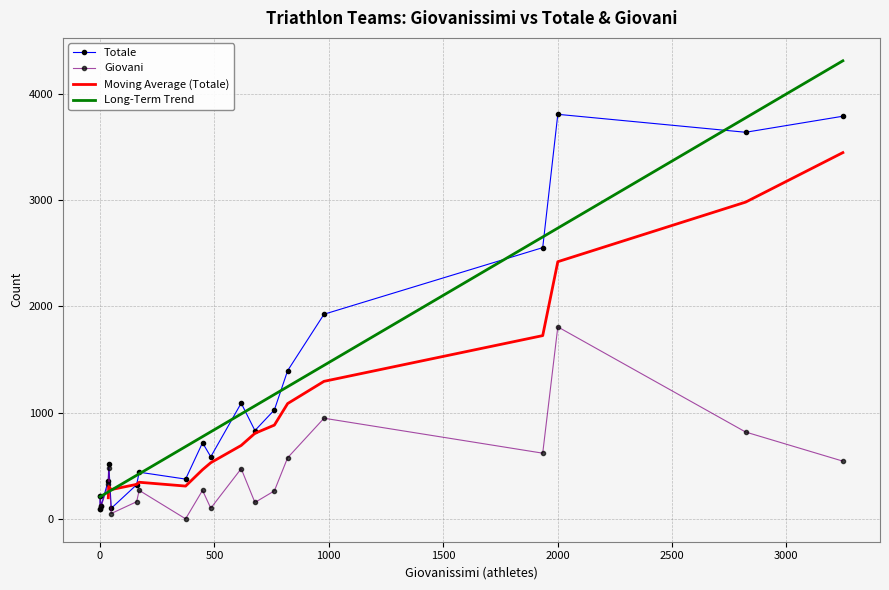

How many categories are shown in the chart?

20